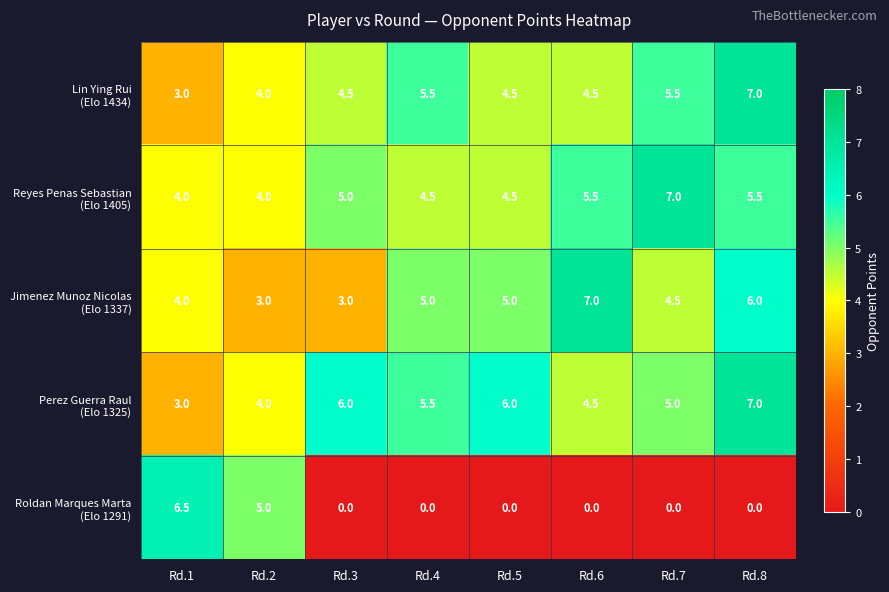

What is the difference between the highest and lowest values at Rd.7?

7.0